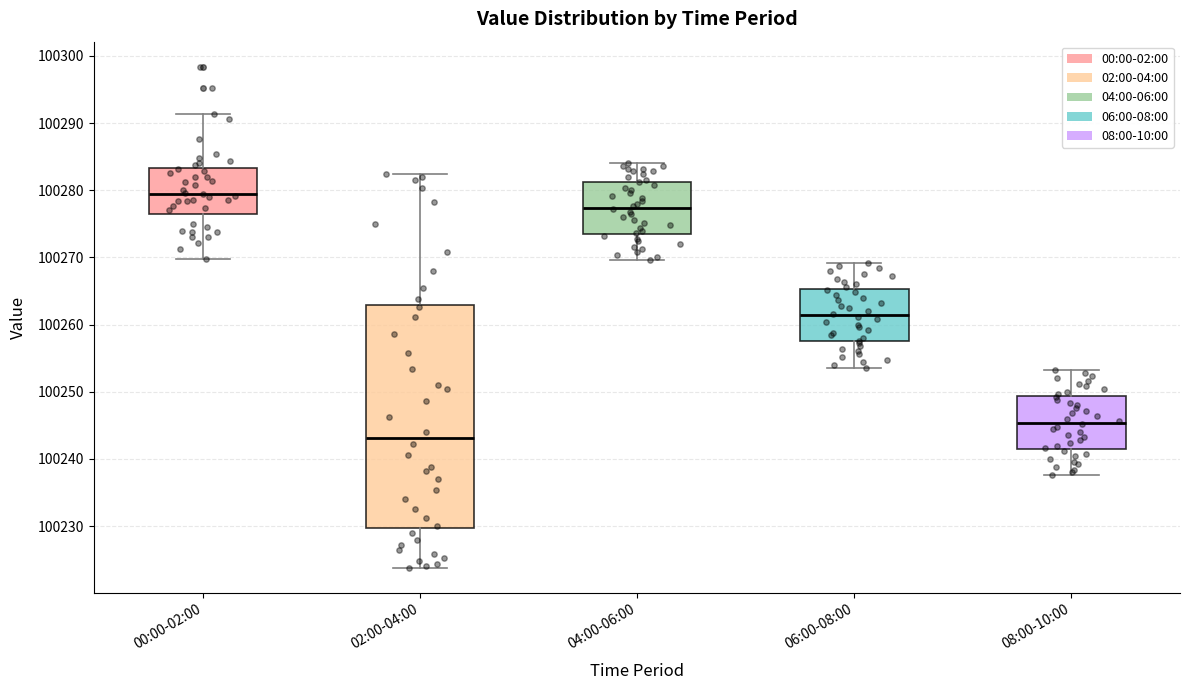

Comparing the boxes themselves (not the whiskers), which one is the tallest?

02:00-04:00